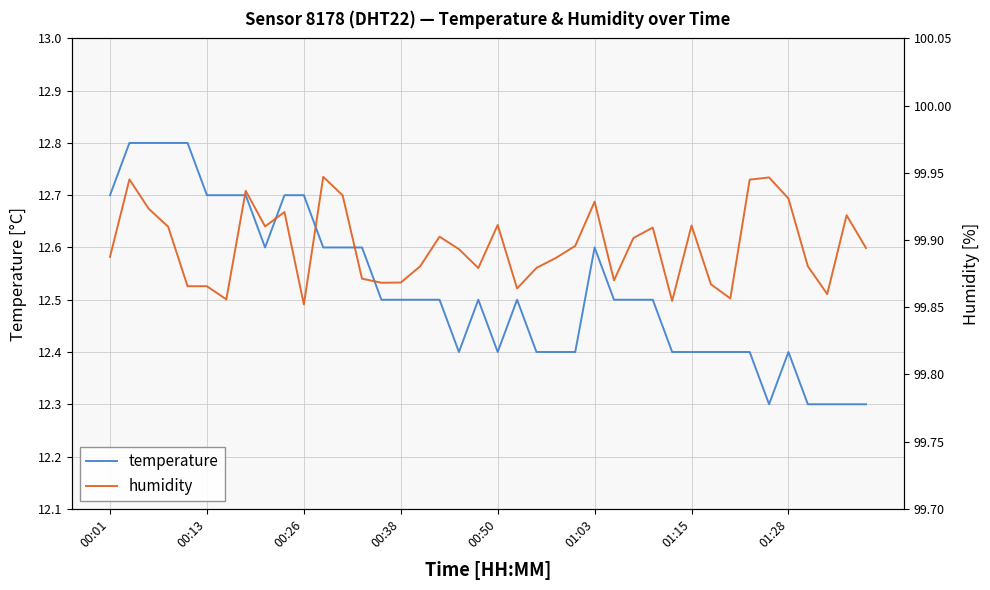

How many lines are shown in the chart?

2